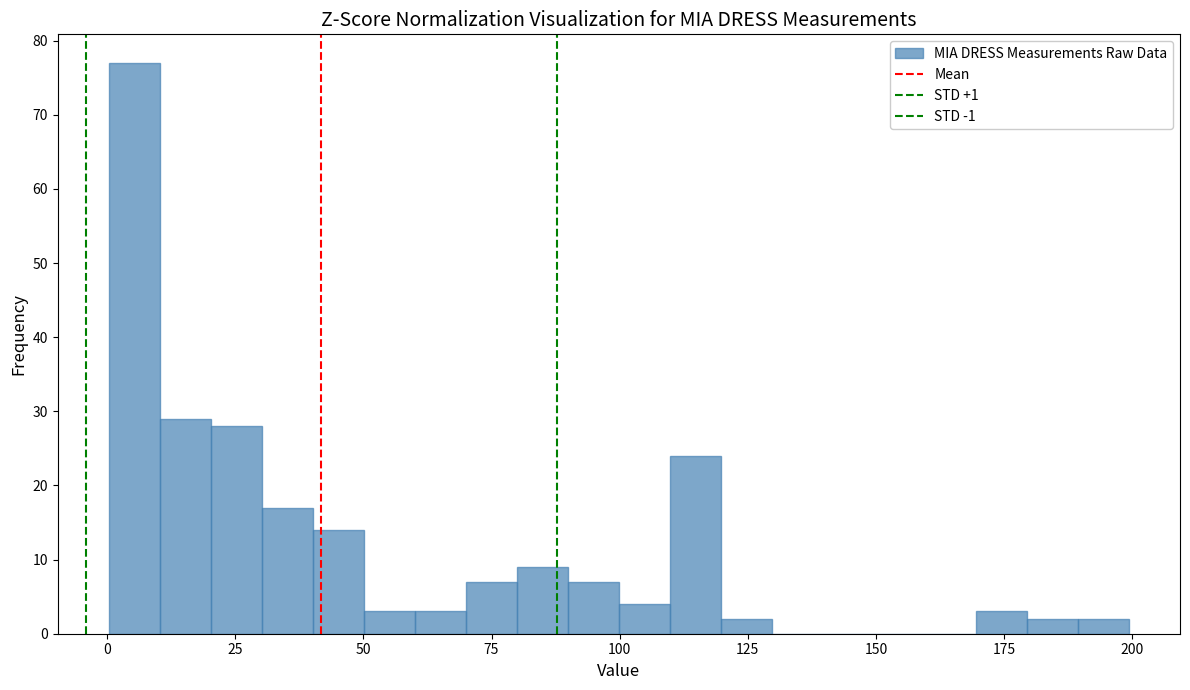

Read against the x-axis, roughly where is the centre of the tallest bar?

5